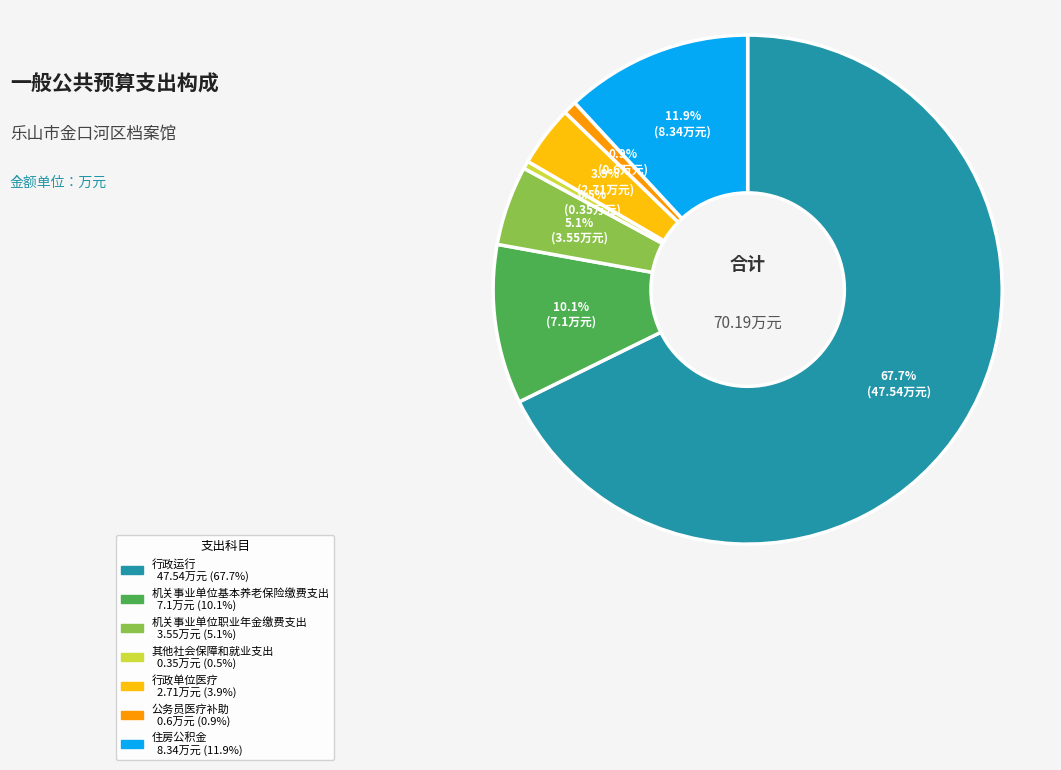

To the nearest percent, what is the average slice percentage?

14%